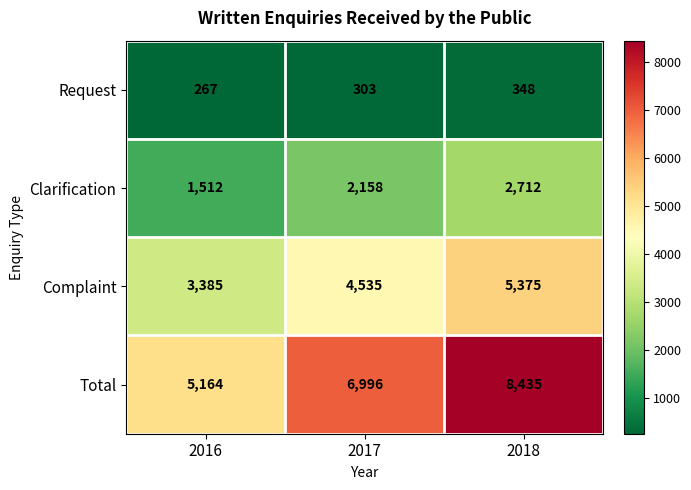

List the series in order of their overall mean, highest first.

Total, Complaint, Clarification, Request